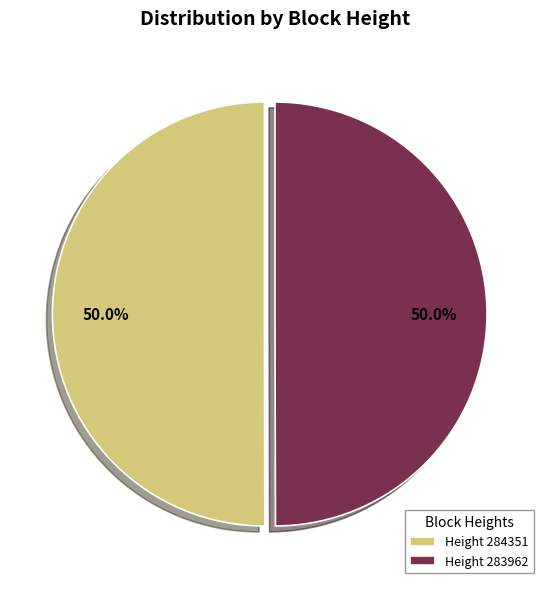

How much of the chart is everything except Height 284351?

50.0%